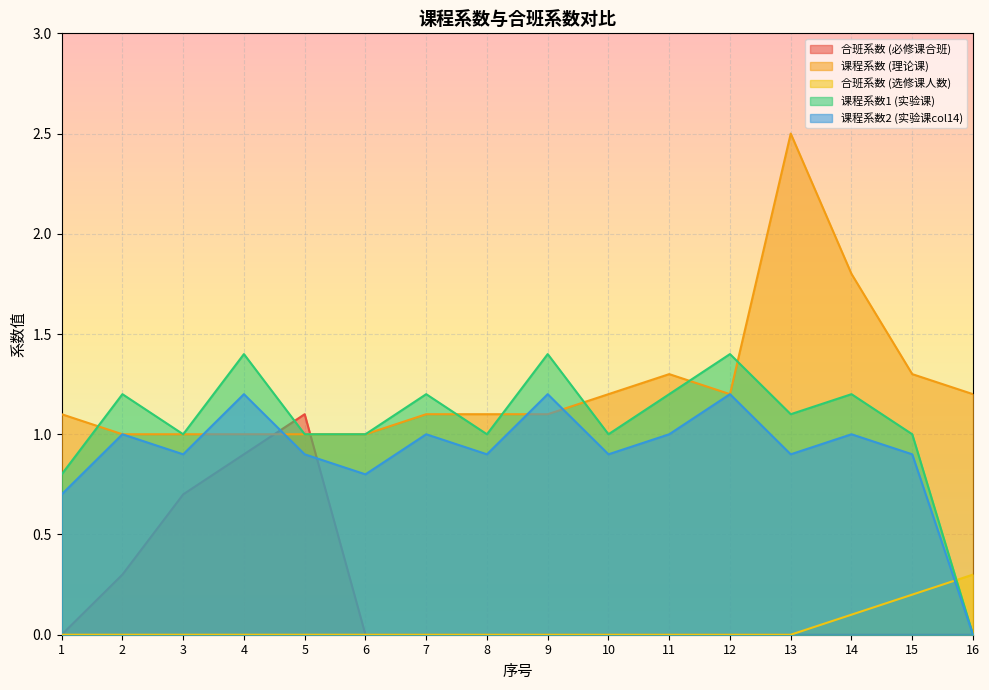

Which series has the largest range (max minus min)?

课程系数 (理论课)